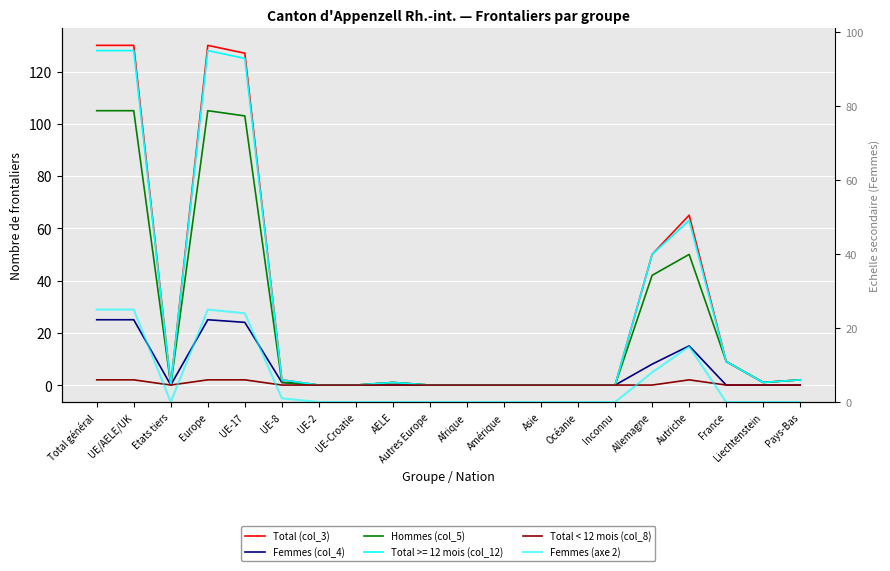

What is the difference between the Femmes (col_4) values at UE-2 and Allemagne?

8